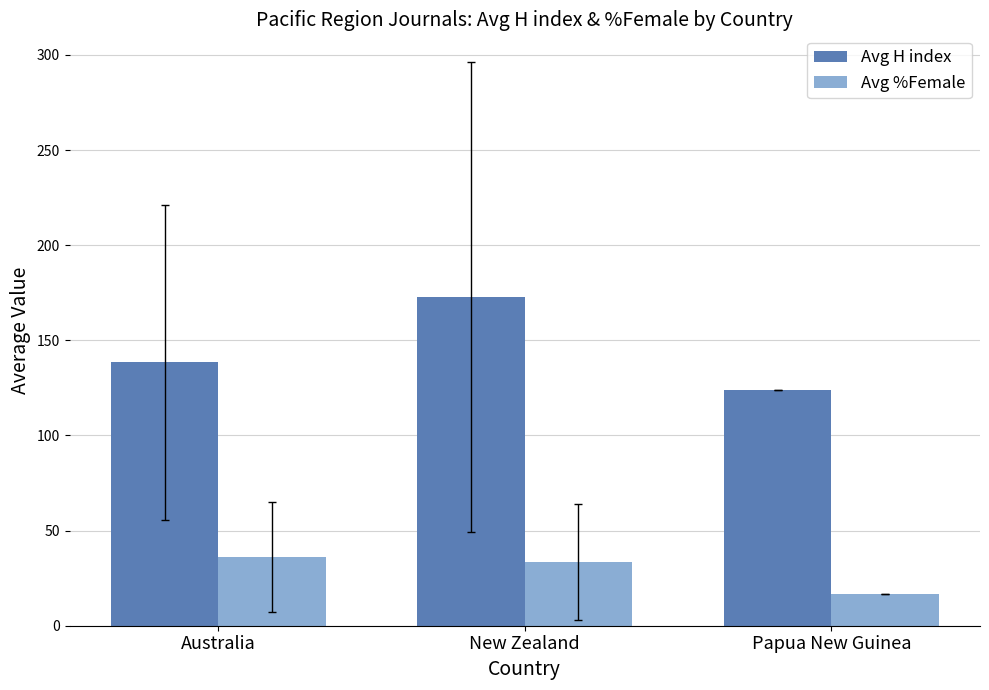

What position from the left is Australia?

1